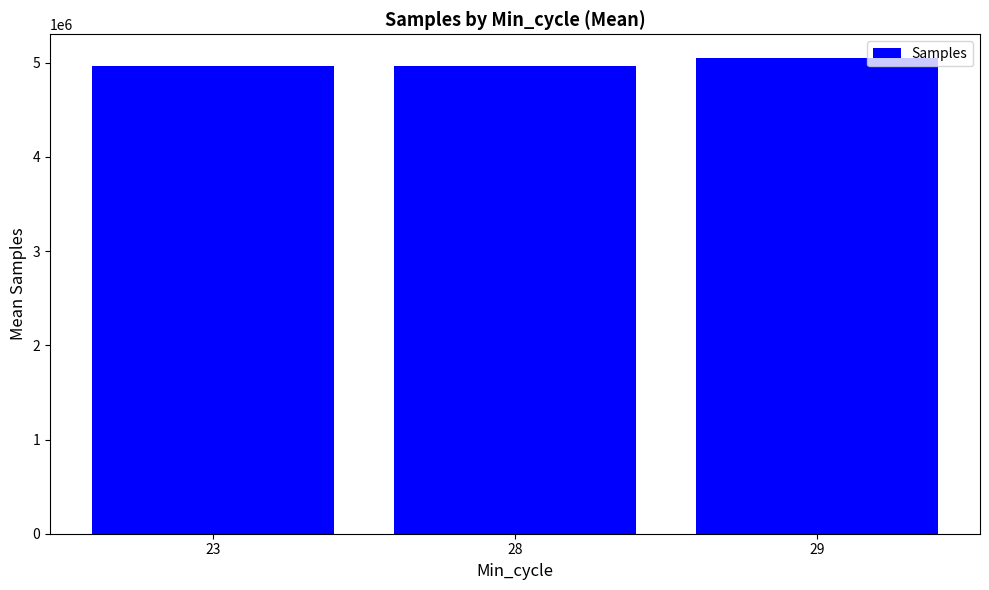

Which label corresponds to the largest value in the chart?

29